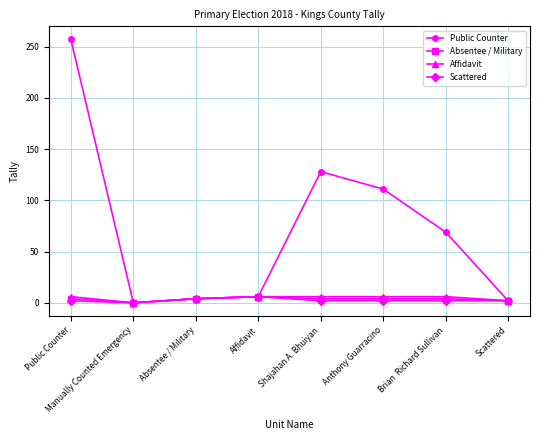

The value of Public Counter at Public Counter is 257. True or false?

True